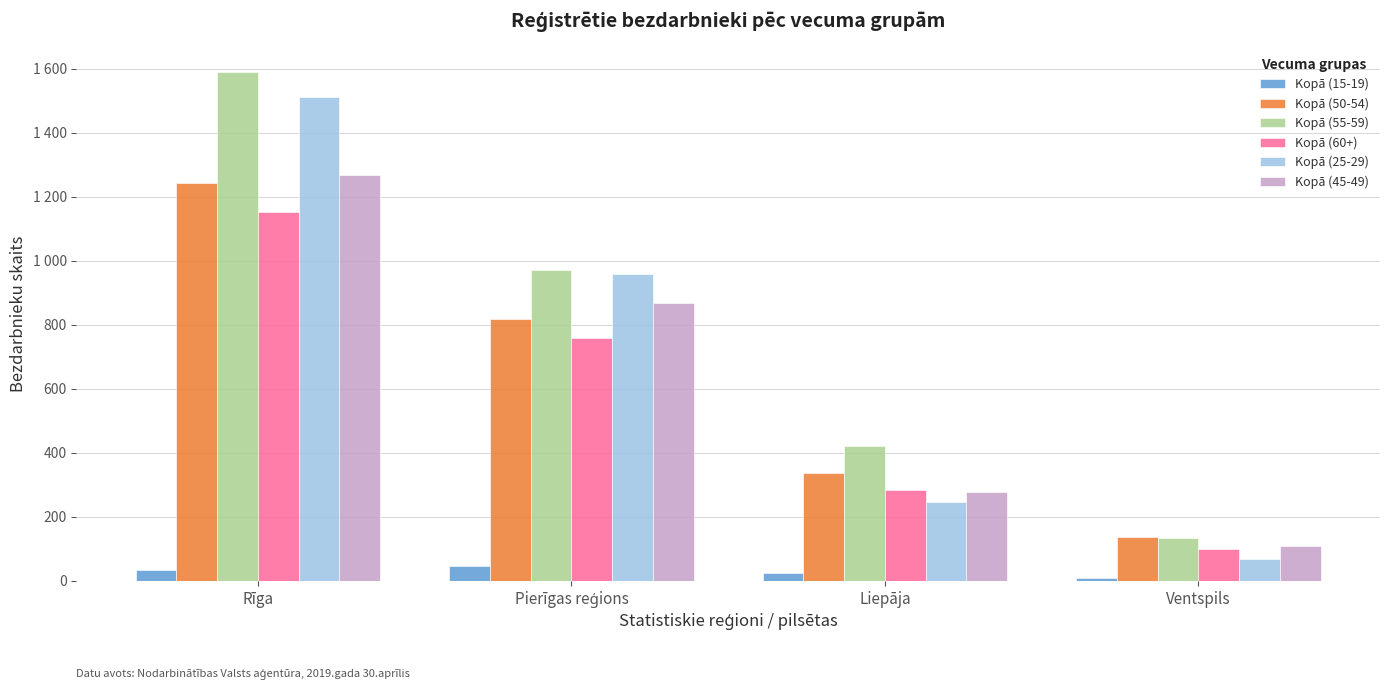

Where is Kopā (55-59) nearest to the value 862?

Pierīgas reģions